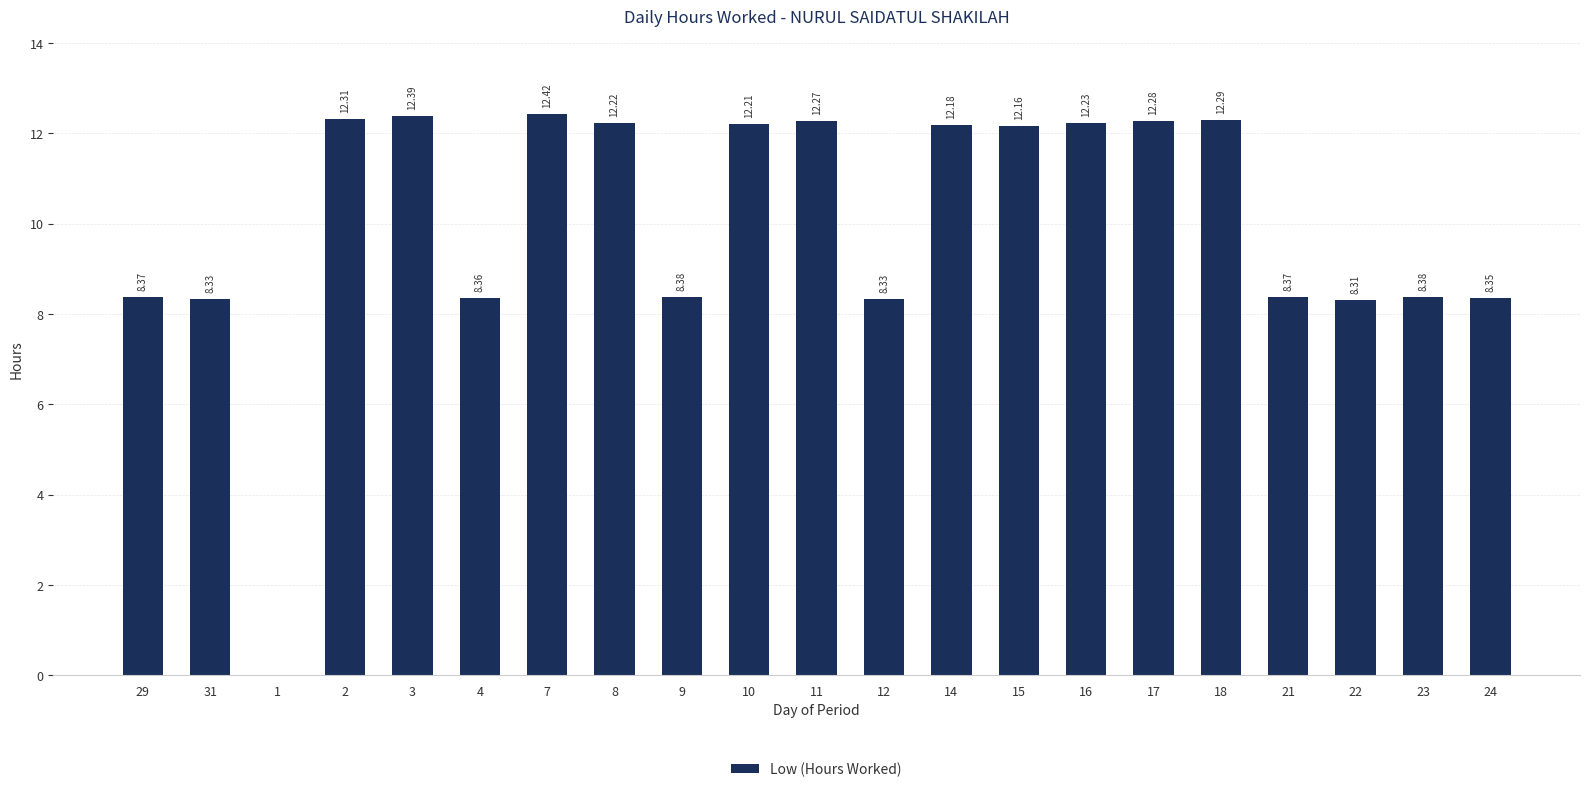

What is the sum of the values at 17 and 15?

24.4